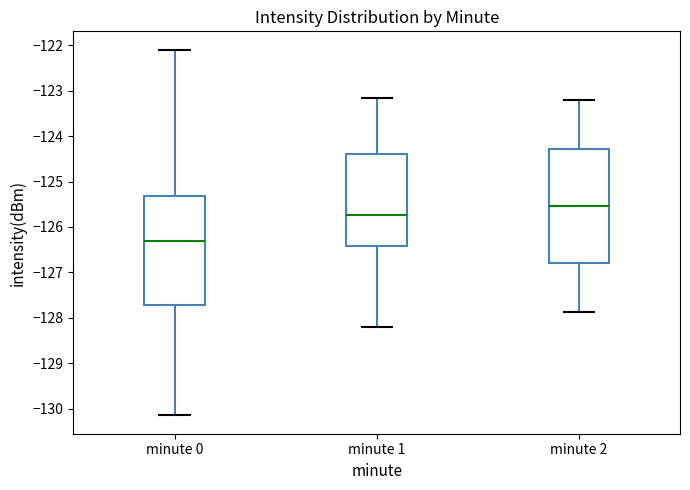

Reading left to right, transcribe this box plot: for each box, give where its median line is, the range the box spans, and where its two whiskers end, as read against the y-axis. The values are not printed on the chart, so give them approximately, as read against the axis.

minute 0: median -126.3, box -127.7 to -125.3, whiskers -130.1 to -122.1
minute 1: median -125.7, box -126.4 to -124.4, whiskers -128.2 to -123.2
minute 2: median -125.5, box -126.8 to -124.3, whiskers -127.9 to -123.2